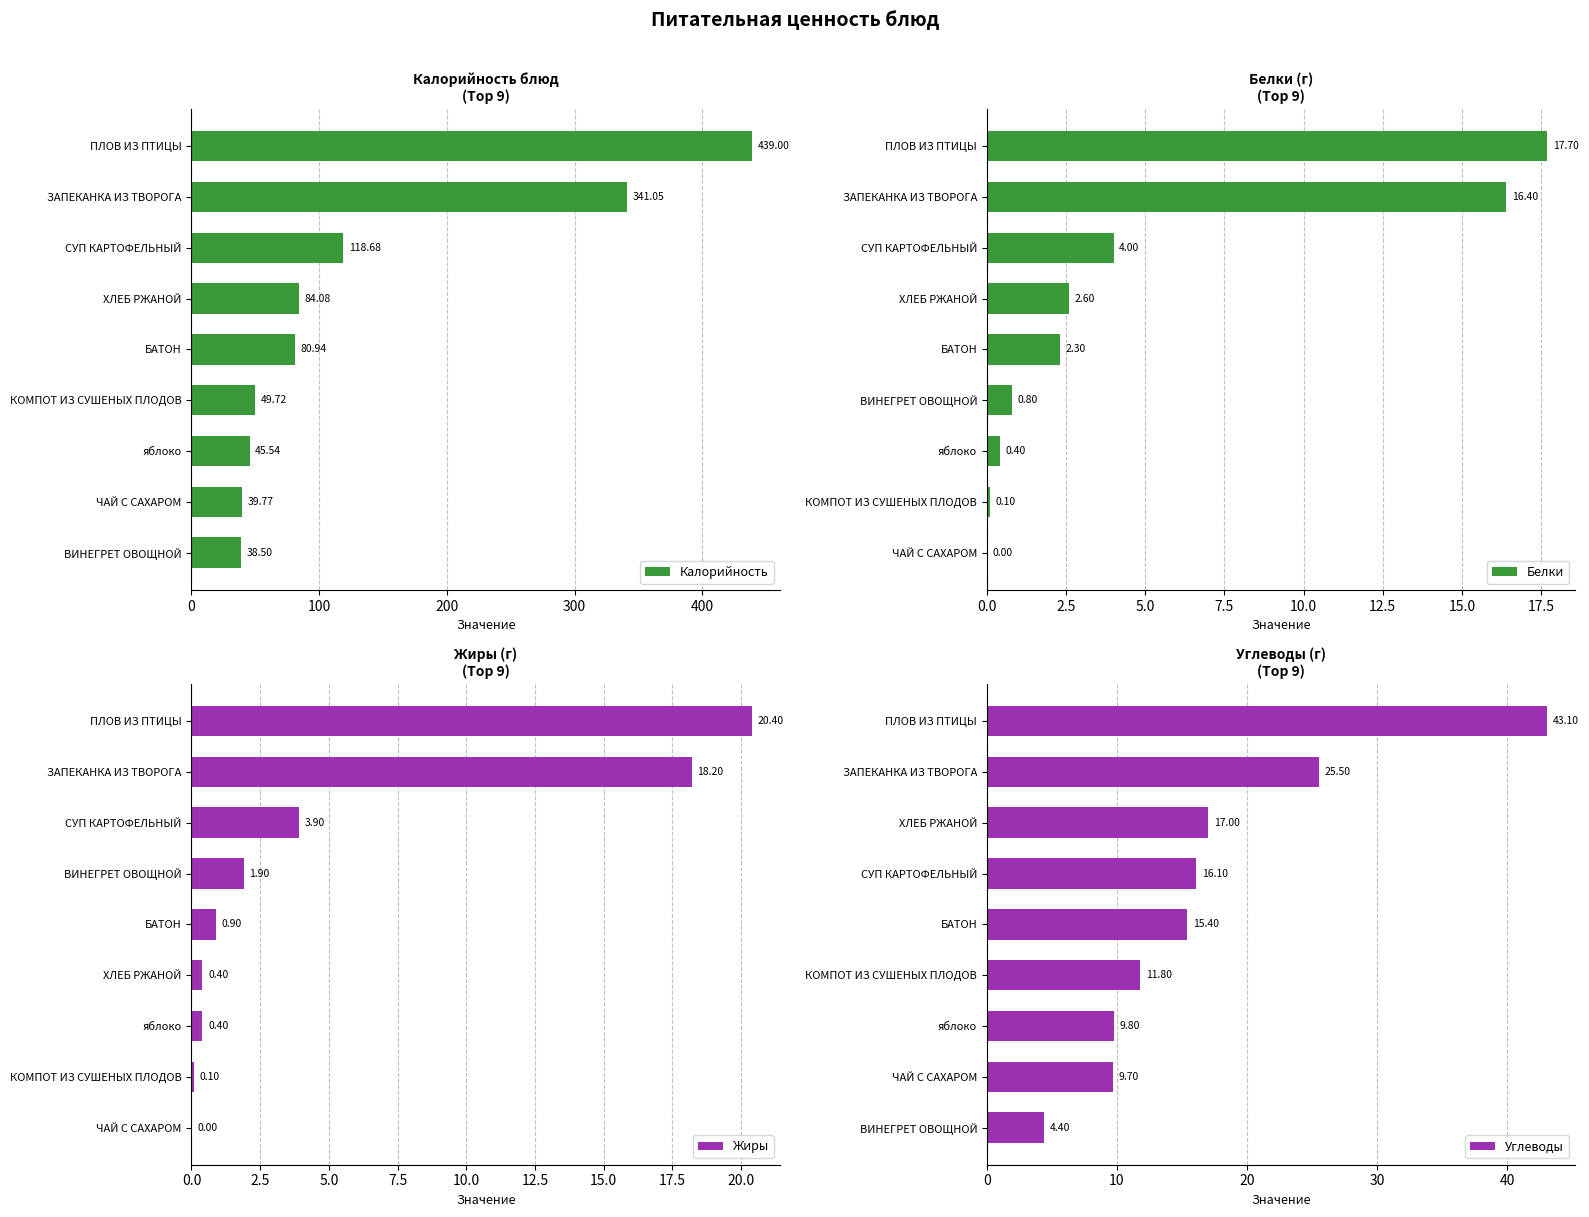

Are the bars horizontal?

Yes